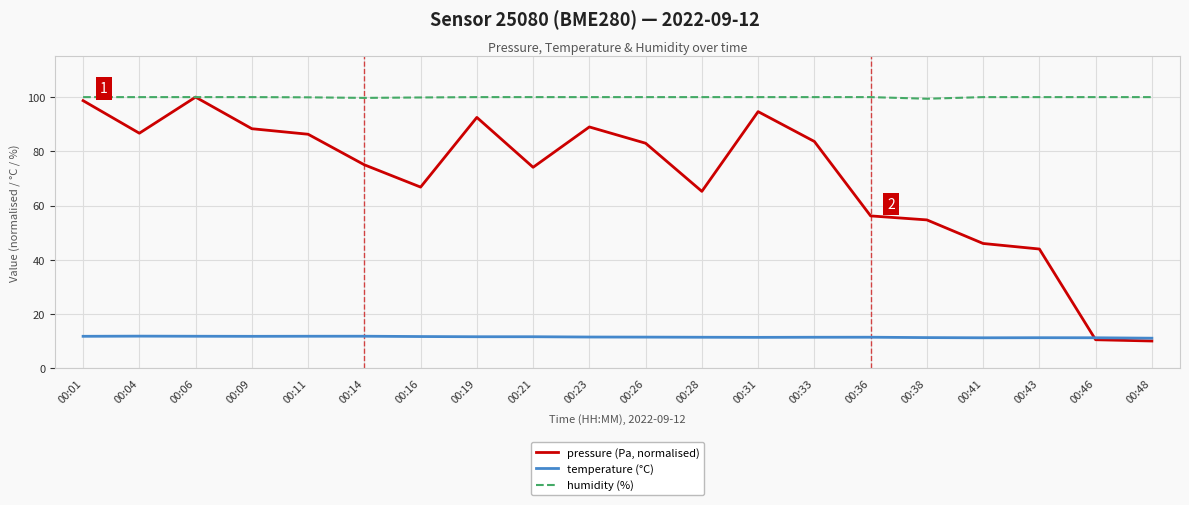

True or false: temperature (°C) and humidity (%) cross at least once.

False